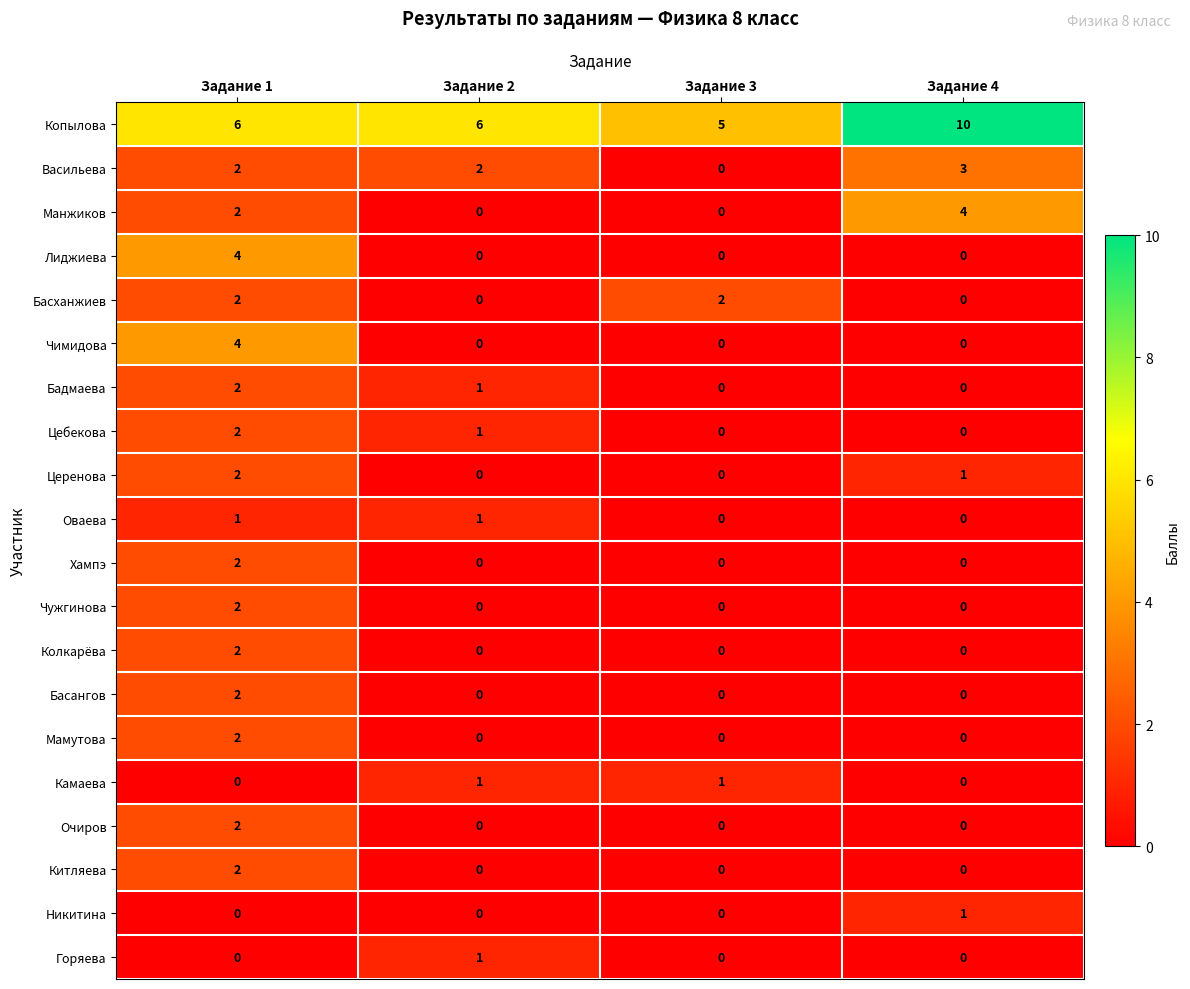

What is the total value across all series at Задание 2?

13